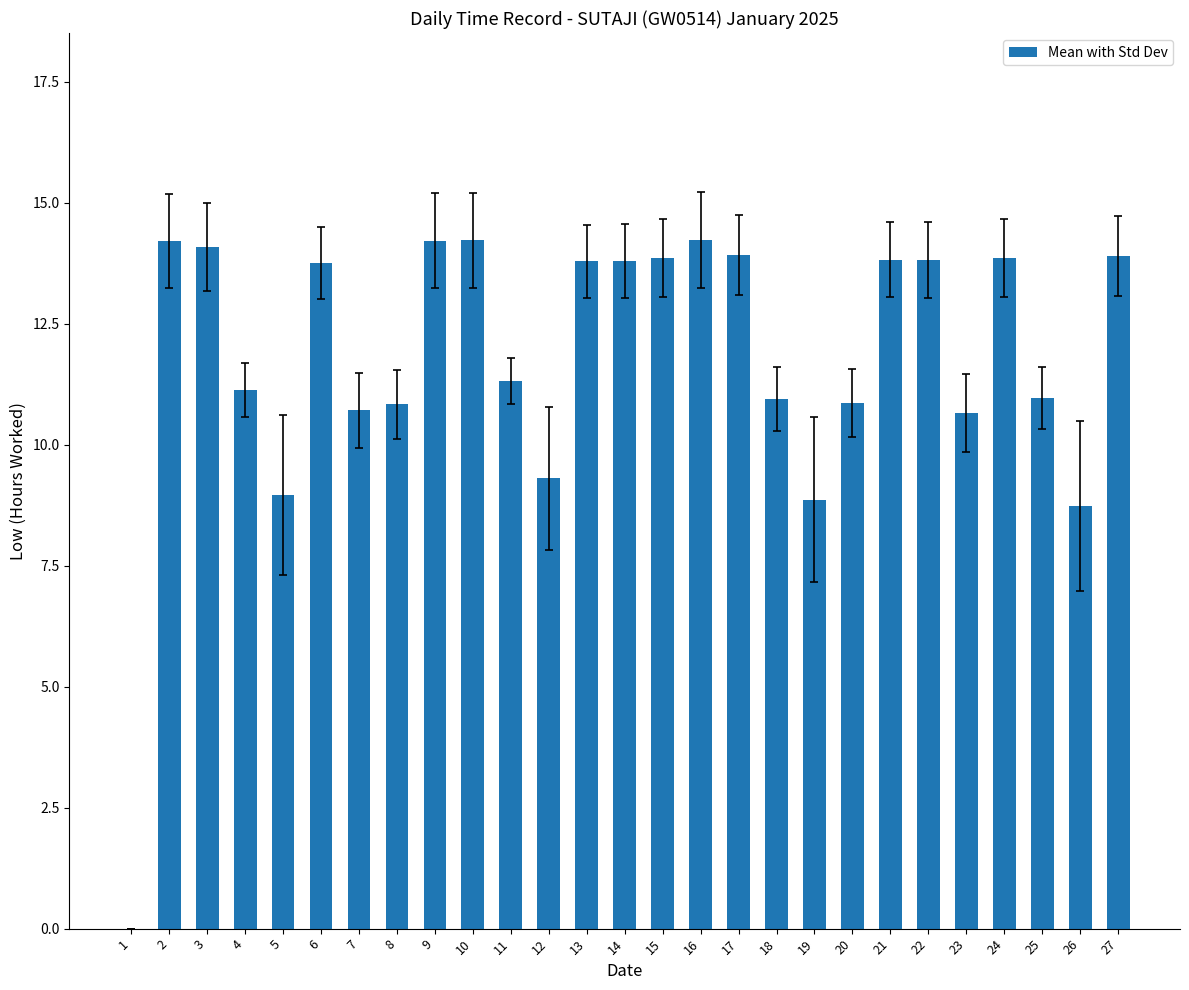

How many categories are shown in the chart?

27